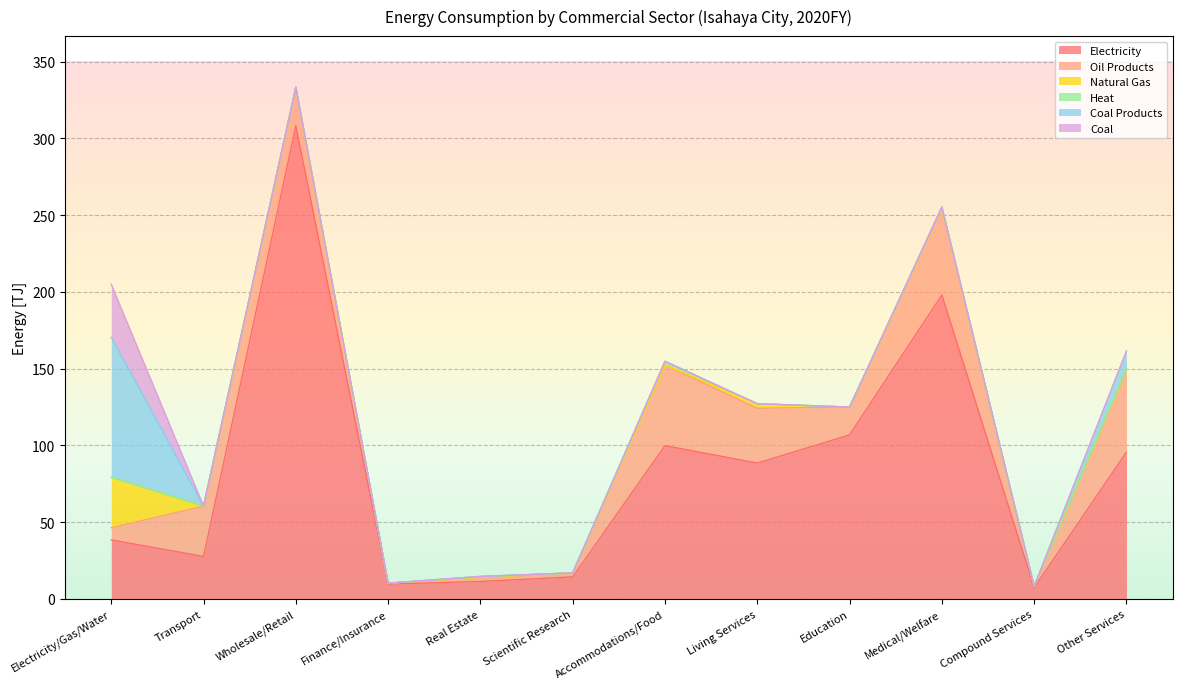

At which category does the chart reach its minimum across all series?

Transport